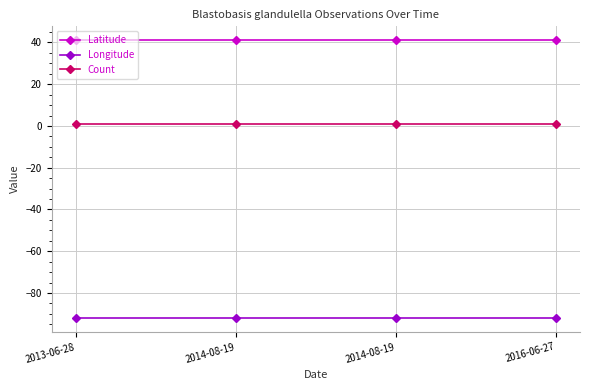

True or false: Count and Latitude cross at least once.

False